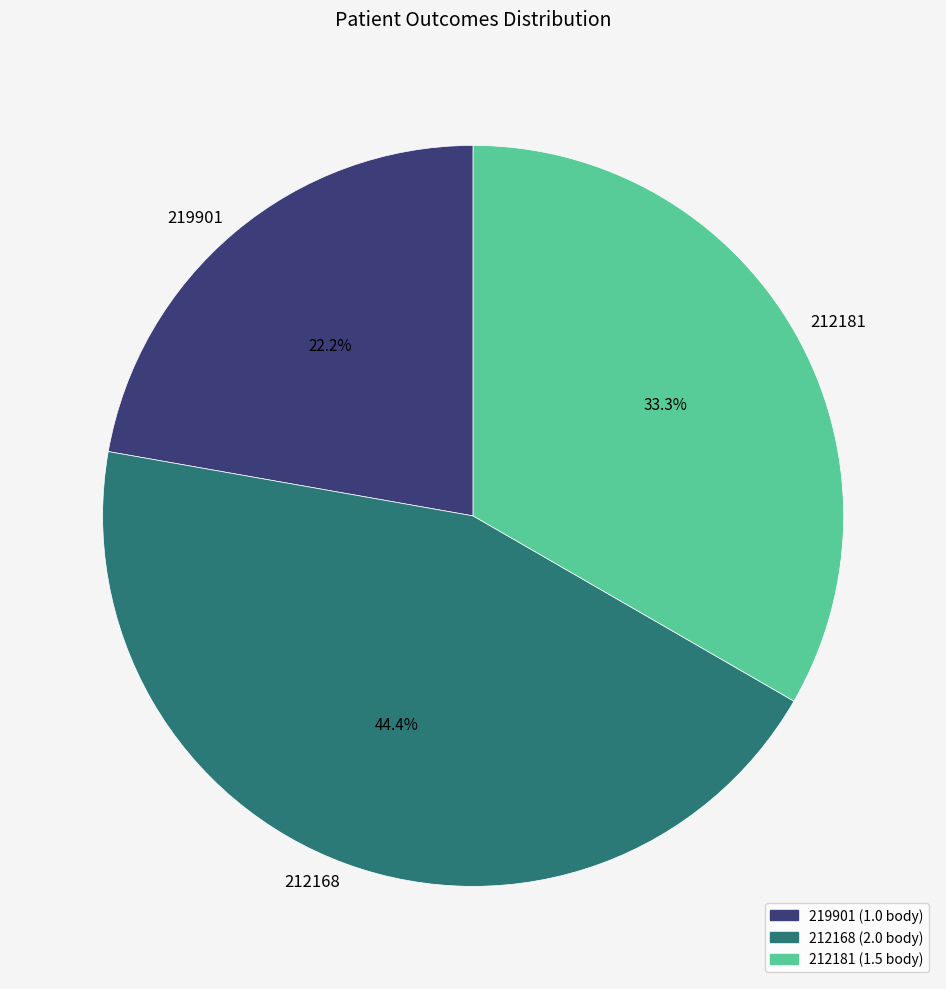

Which slice is the smallest?

219901